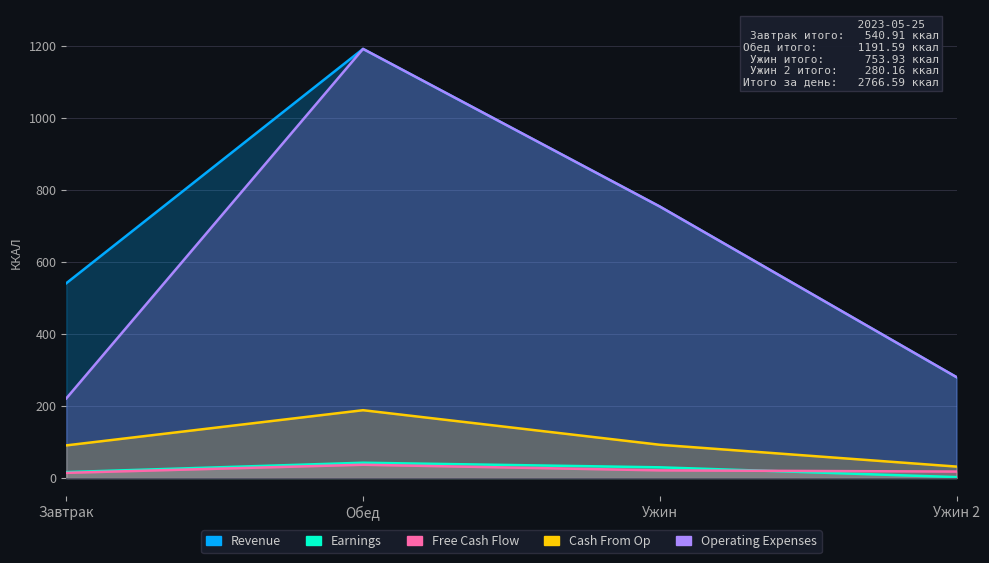

What is the label of the 3rd point from the right?

Обед